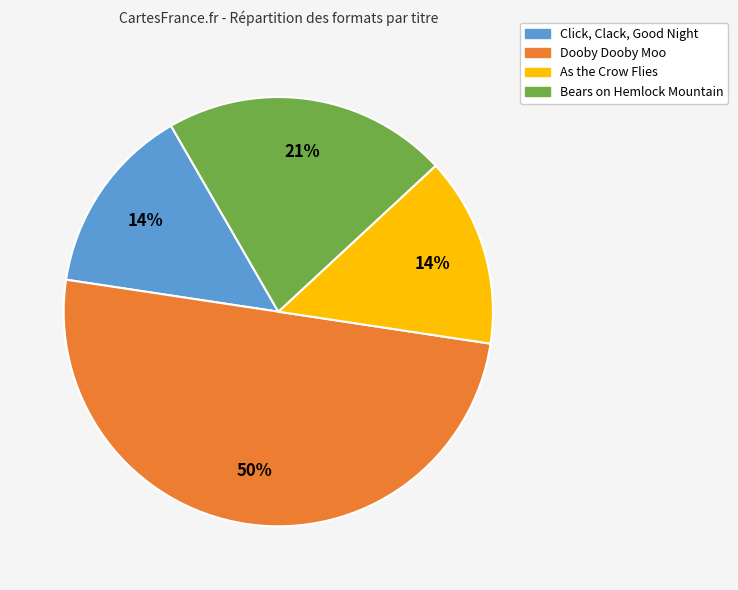

Does As the Crow Flies represent more than half of the total?

No